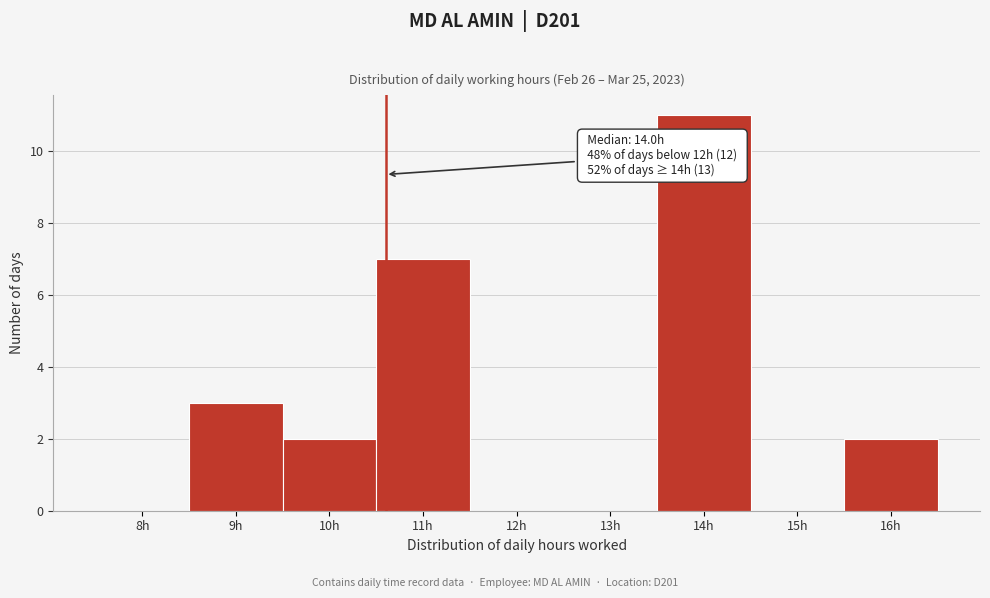

Reading left to right, list all the values displayed in this chart.

8h=0	9h=3	10h=2	11h=7	12h=0	13h=0	14h=11	15h=0	16h=2